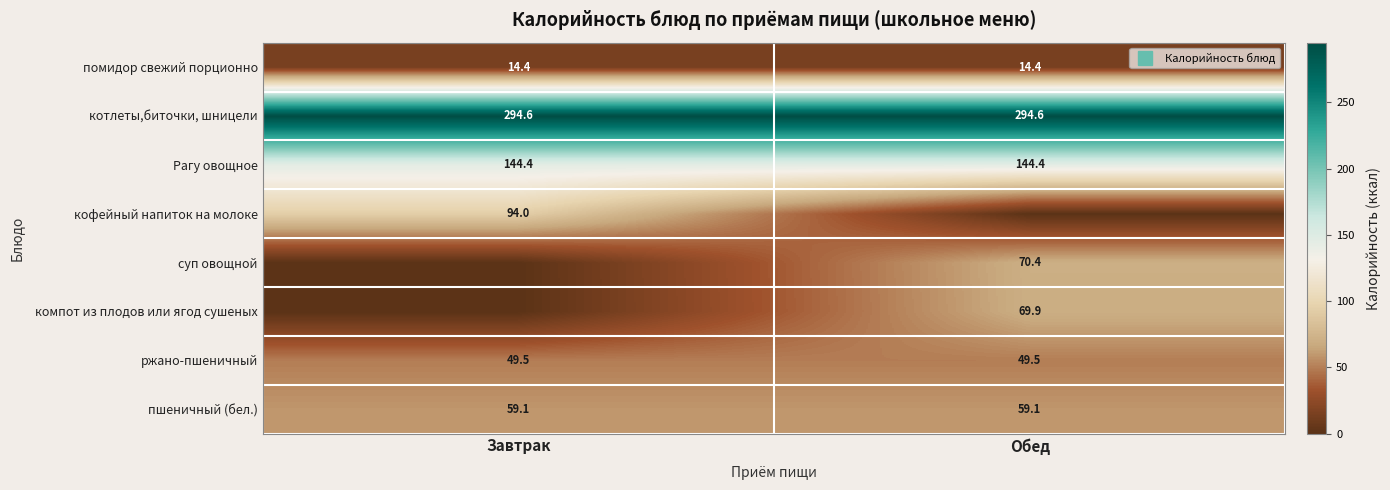

What is the average value of the помидор свежий порционно series?

14.4